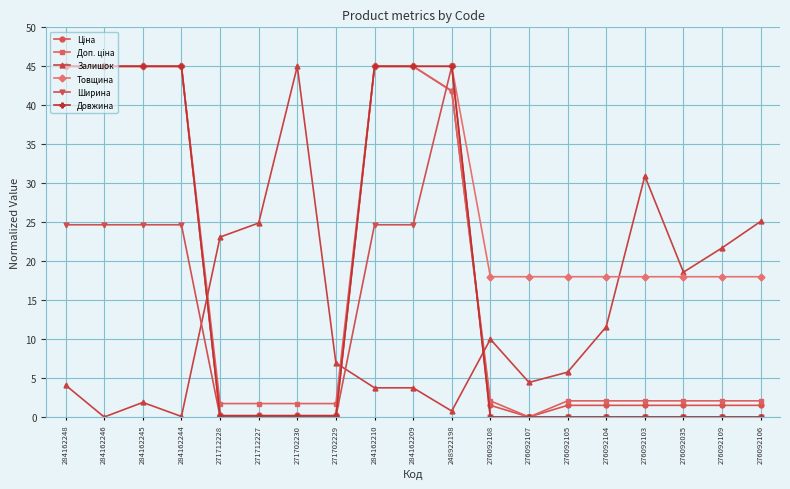

What is the greatest value displayed?

45.0